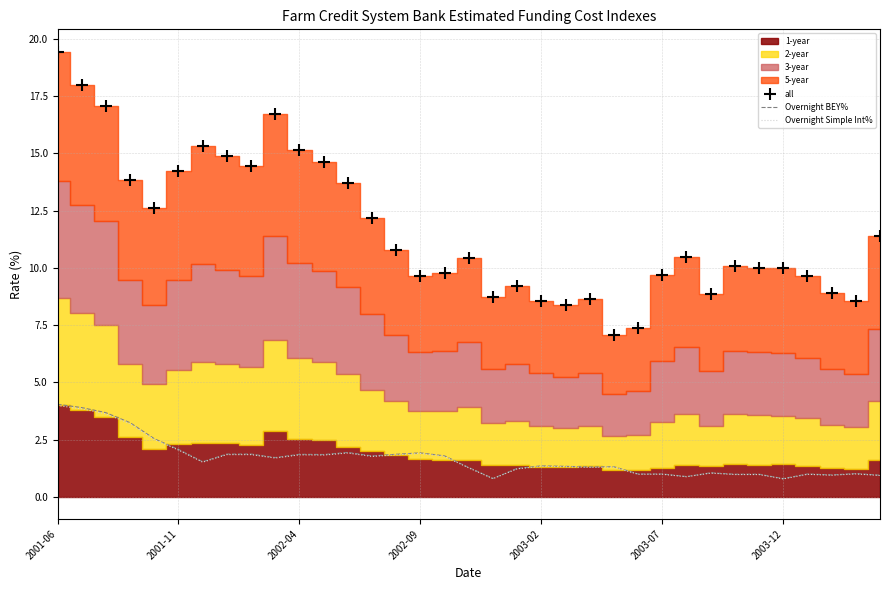

True or false: Overnight BEY% and all intersect in this chart.

False